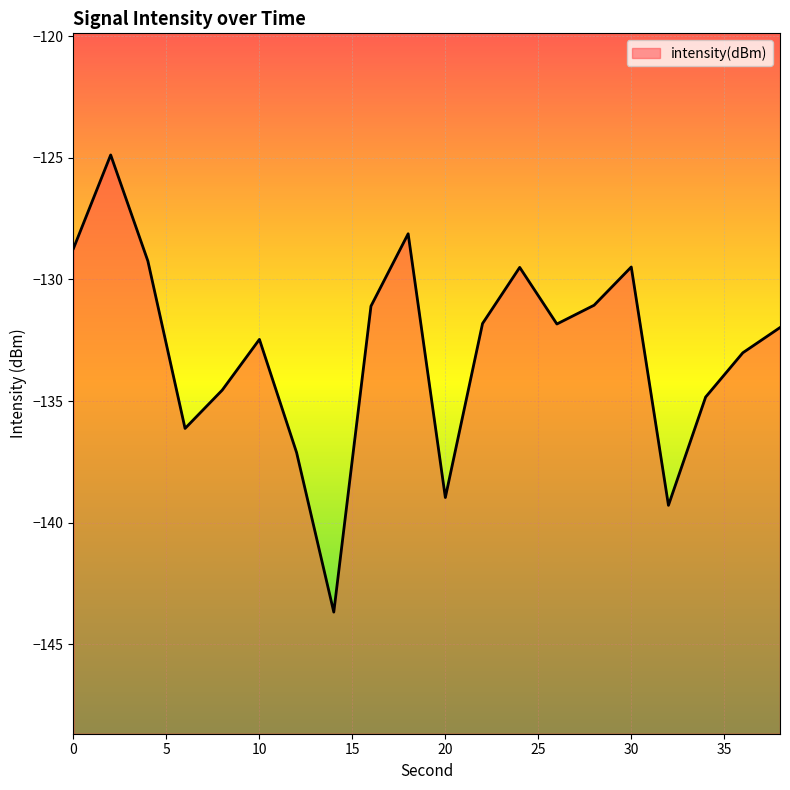

Which has a higher value, 12 or 14?

12